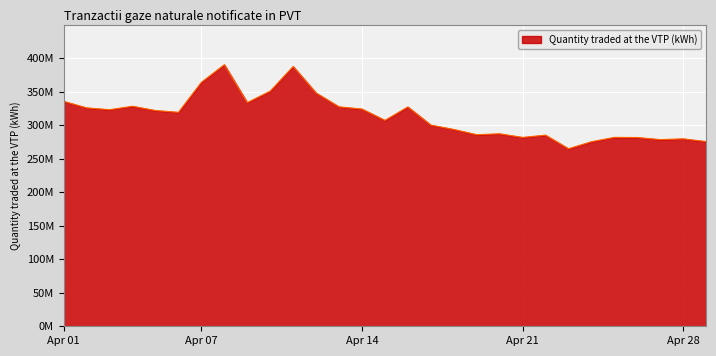

Does the chart display data point markers on the line(s)?

No